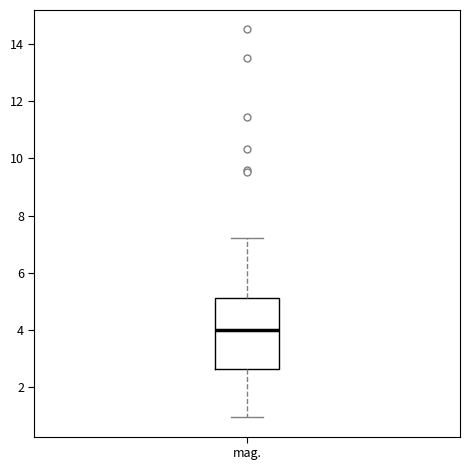

Read this box plot against the y-axis: the position of the median line, the range covered by the box, and the ends of both whiskers. The values are not printed on the chart, so give them approximately, as read against the axis.

median 4.0, box 2.6 to 5.2, whiskers 1.0 to 7.2